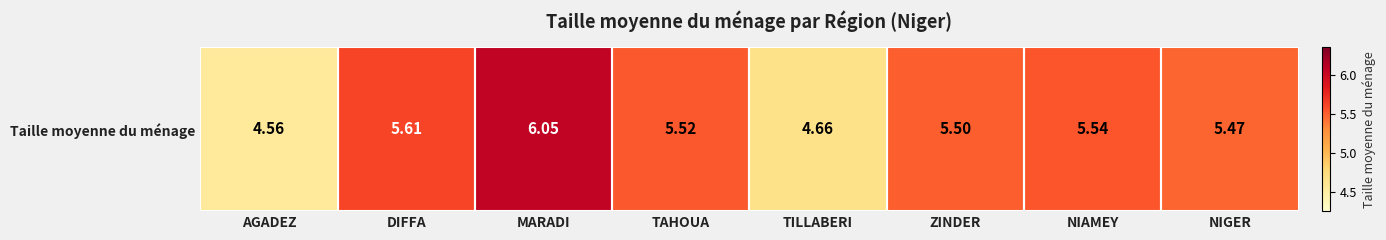

Between NIAMEY and TAHOUA, which is larger?

NIAMEY